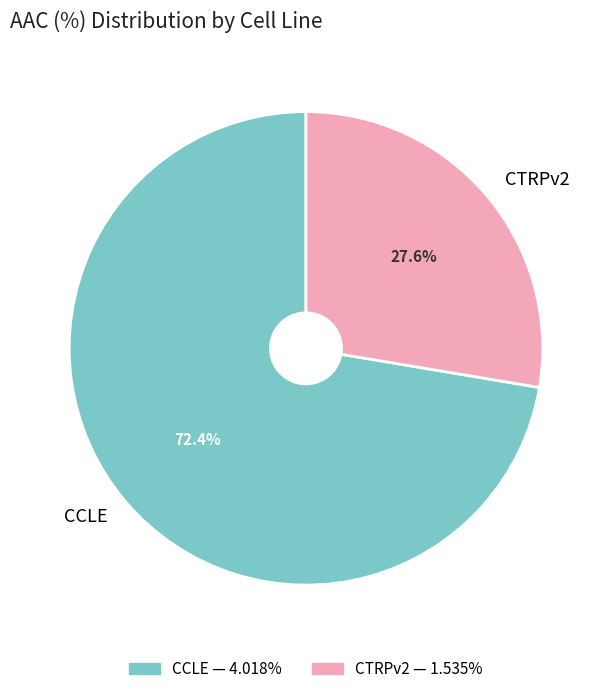

Do CCLE and CTRPv2 together represent more than half of the pie?

Yes